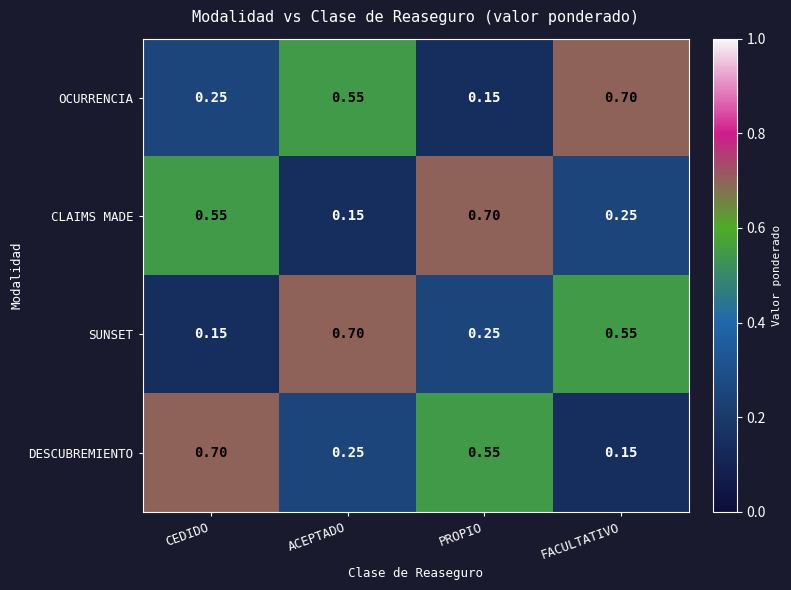

Rank the series at PROPIO from highest to lowest value.

CLAIMS MADE, DESCUBREMIENTO, SUNSET, OCURRENCIA